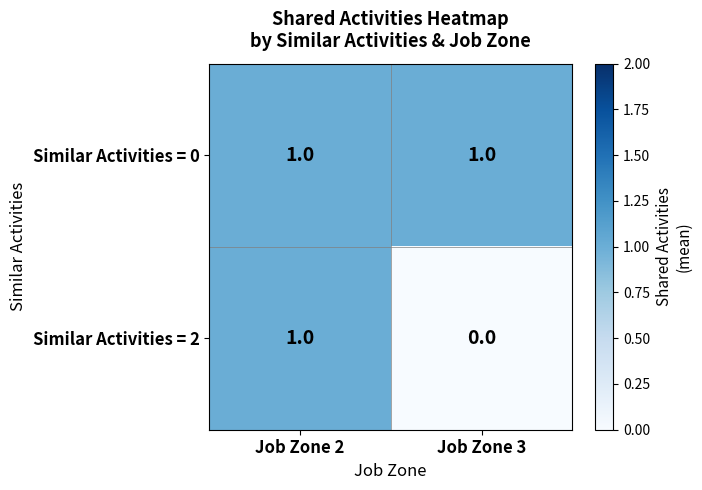

How many series are shown in this chart?

2